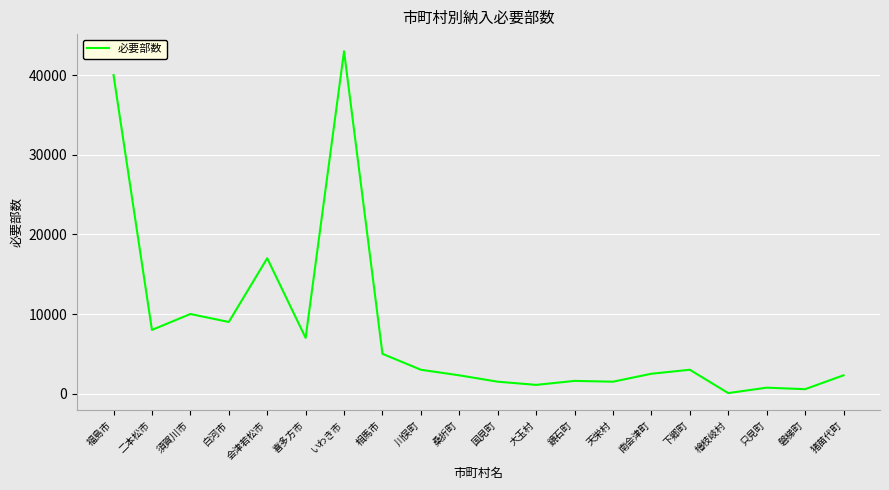

What is the greatest value displayed?

43000